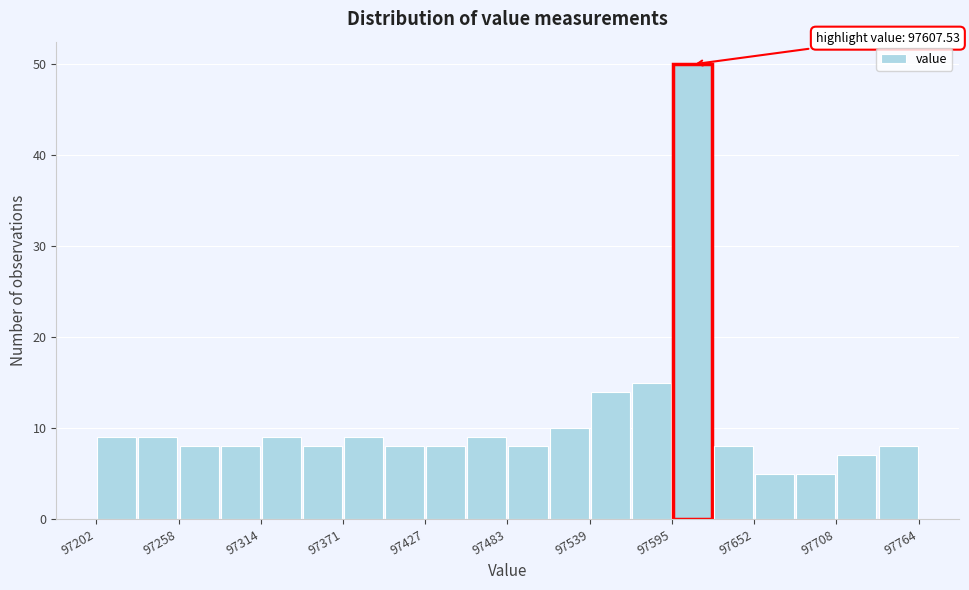

Read against the x-axis, roughly where is the centre of the tallest bar?

97610